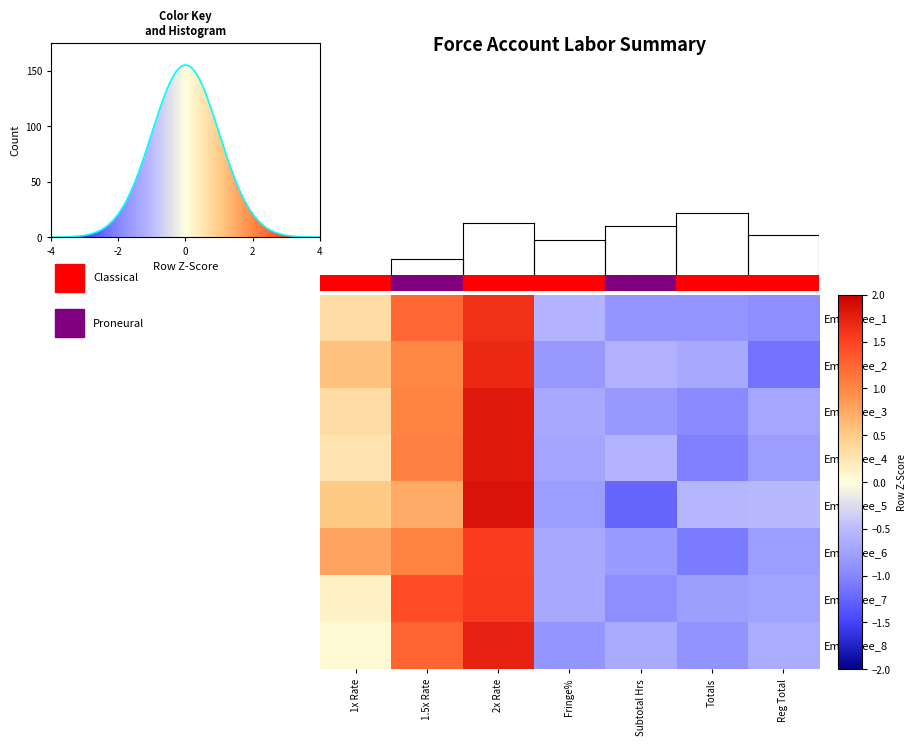

Reading left to right, list all the values displayed in this chart.

Employee_1: 1x Rate=0.3	1.5x Rate=1.2	2x Rate=1.6	Fringe%=-0.6	Subtotal Hrs=-0.9	Totals=-0.9	Reg Total=-0.9
Employee_2: 1x Rate=0.6	1.5x Rate=1.0	2x Rate=1.7	Fringe%=-0.8	Subtotal Hrs=-0.6	Totals=-0.7	Reg Total=-1.1
Employee_3: 1x Rate=0.3	1.5x Rate=1.0	2x Rate=1.8	Fringe%=-0.7	Subtotal Hrs=-0.8	Totals=-1.0	Reg Total=-0.7
Employee_4: 1x Rate=0.3	1.5x Rate=1.1	2x Rate=1.8	Fringe%=-0.7	Subtotal Hrs=-0.6	Totals=-1.1	Reg Total=-0.8
Employee_5: 1x Rate=0.5	1.5x Rate=0.7	2x Rate=1.9	Fringe%=-0.8	Subtotal Hrs=-1.2	Totals=-0.5	Reg Total=-0.5
Employee_6: 1x Rate=0.8	1.5x Rate=1.0	2x Rate=1.5	Fringe%=-0.7	Subtotal Hrs=-0.8	Totals=-1.1	Reg Total=-0.8
Employee_7: 1x Rate=0.1	1.5x Rate=1.4	2x Rate=1.6	Fringe%=-0.7	Subtotal Hrs=-0.9	Totals=-0.8	Reg Total=-0.7
Employee_8: 1x Rate=0.1	1.5x Rate=1.3	2x Rate=1.7	Fringe%=-0.9	Subtotal Hrs=-0.7	Totals=-0.9	Reg Total=-0.6